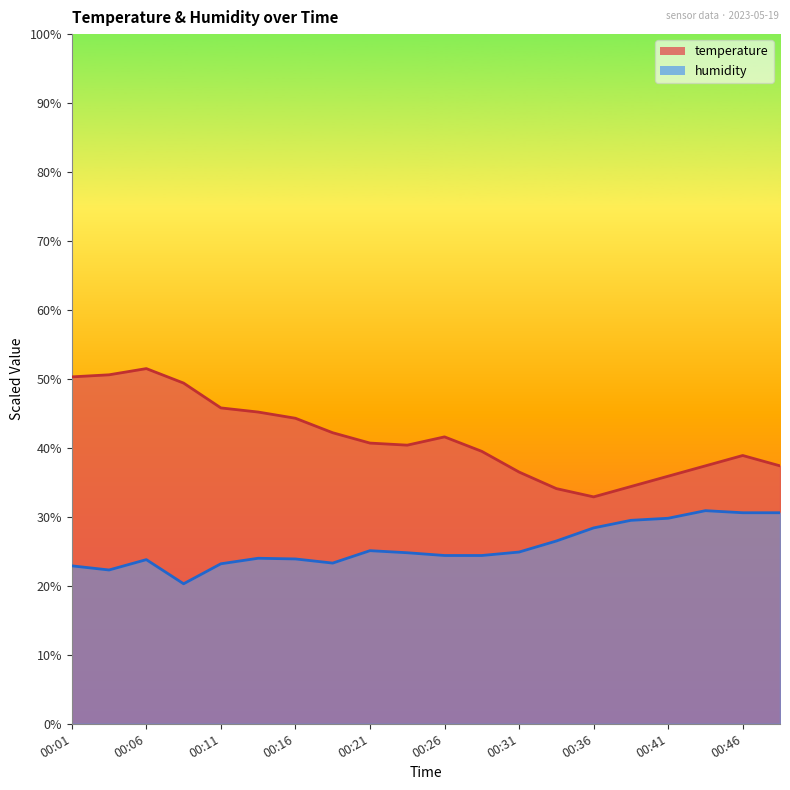

What is the approximate value of temperature at 00:14?

45.2